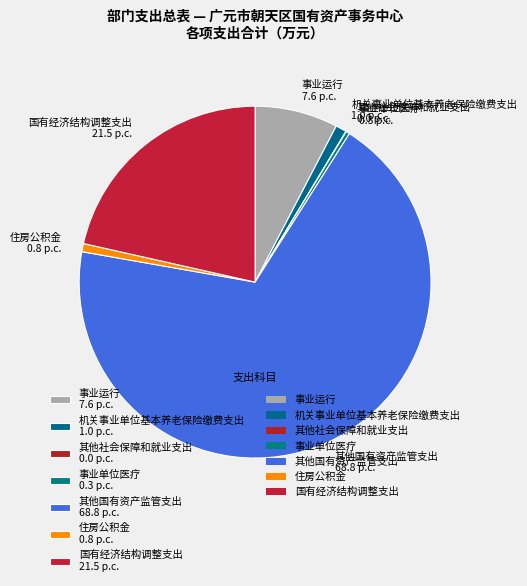

True or false: 国有经济结构调整支出 accounts for 21% of the total.

True